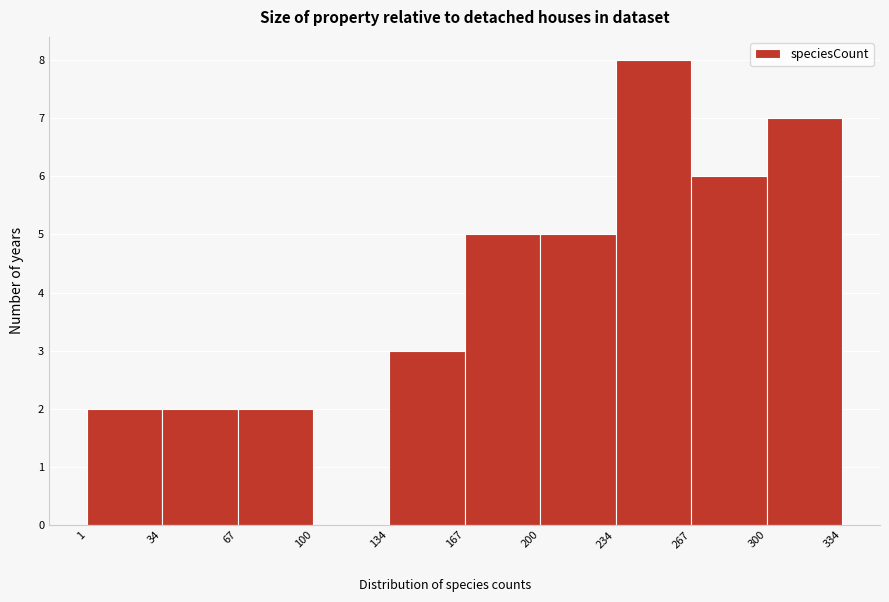

Reading left to right, transcribe this chart: for each bar, give the range it covers on the x-axis and its height. The values are not printed on the chart, so give them approximately, as read against the axis.

1 to 34: 2
34 to 67: 2
67 to 100: 2
100 to 134: 0
134 to 167: 3
167 to 200: 5
200 to 234: 5
234 to 267: 8
267 to 300: 6
300 to 334: 7